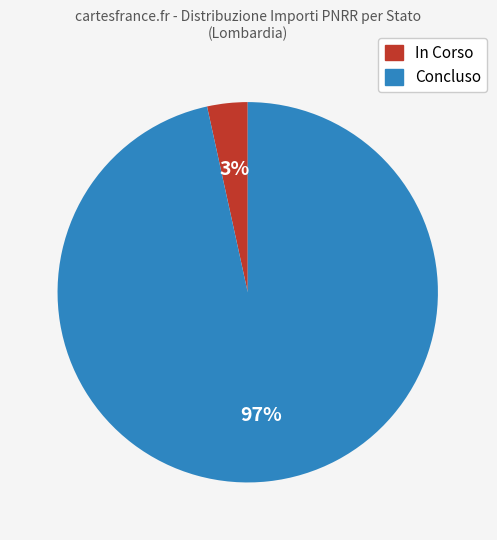

To the nearest percent, what is the average slice percentage?

50%